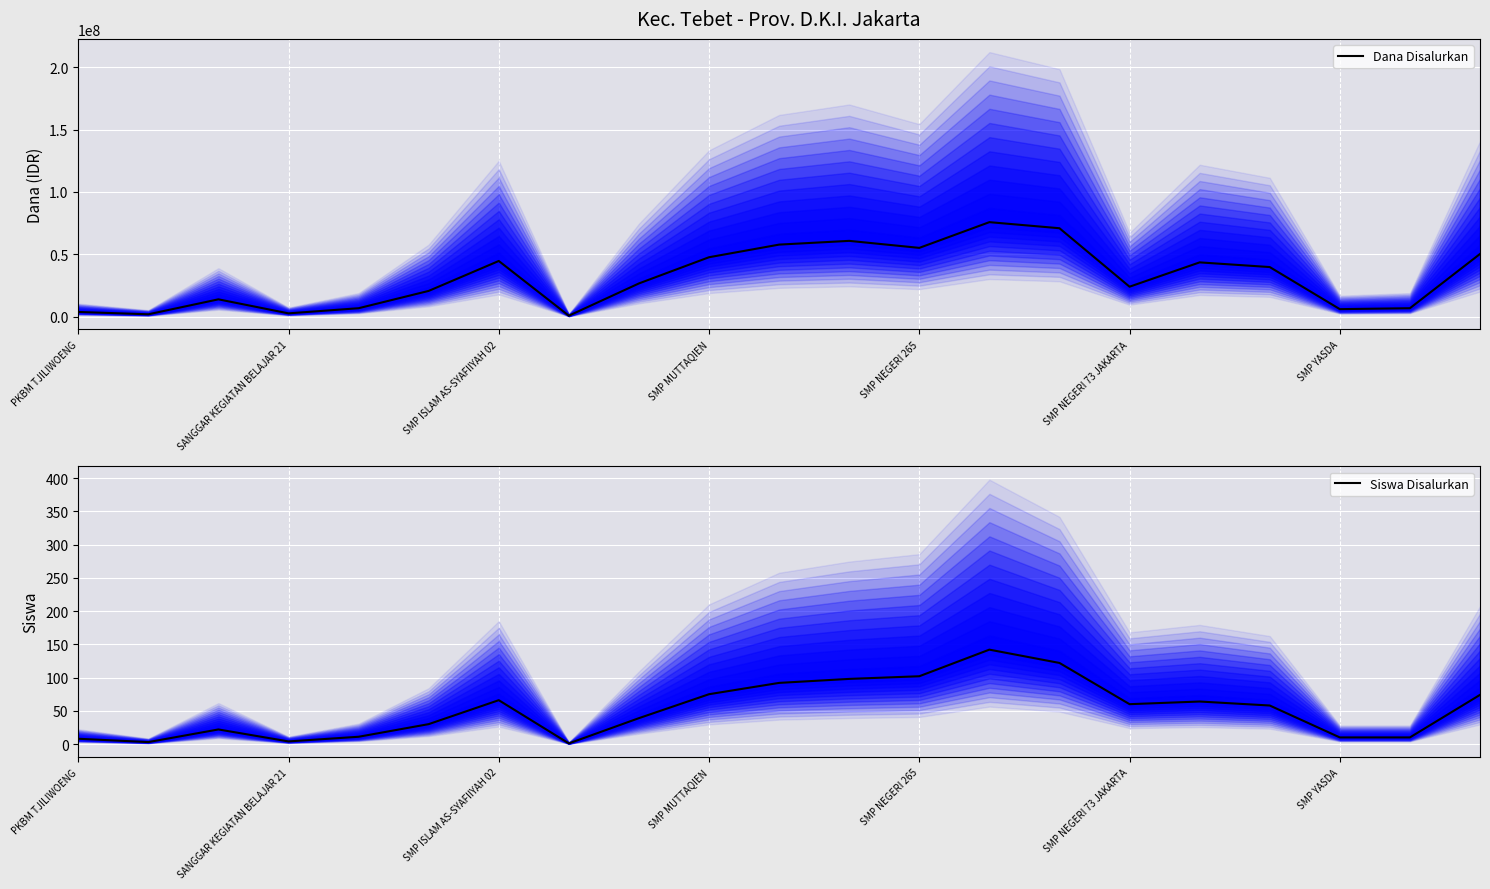

The Siswa Disalurkan series shows 109 at SMP MUTTAQIEN. True or false?

False